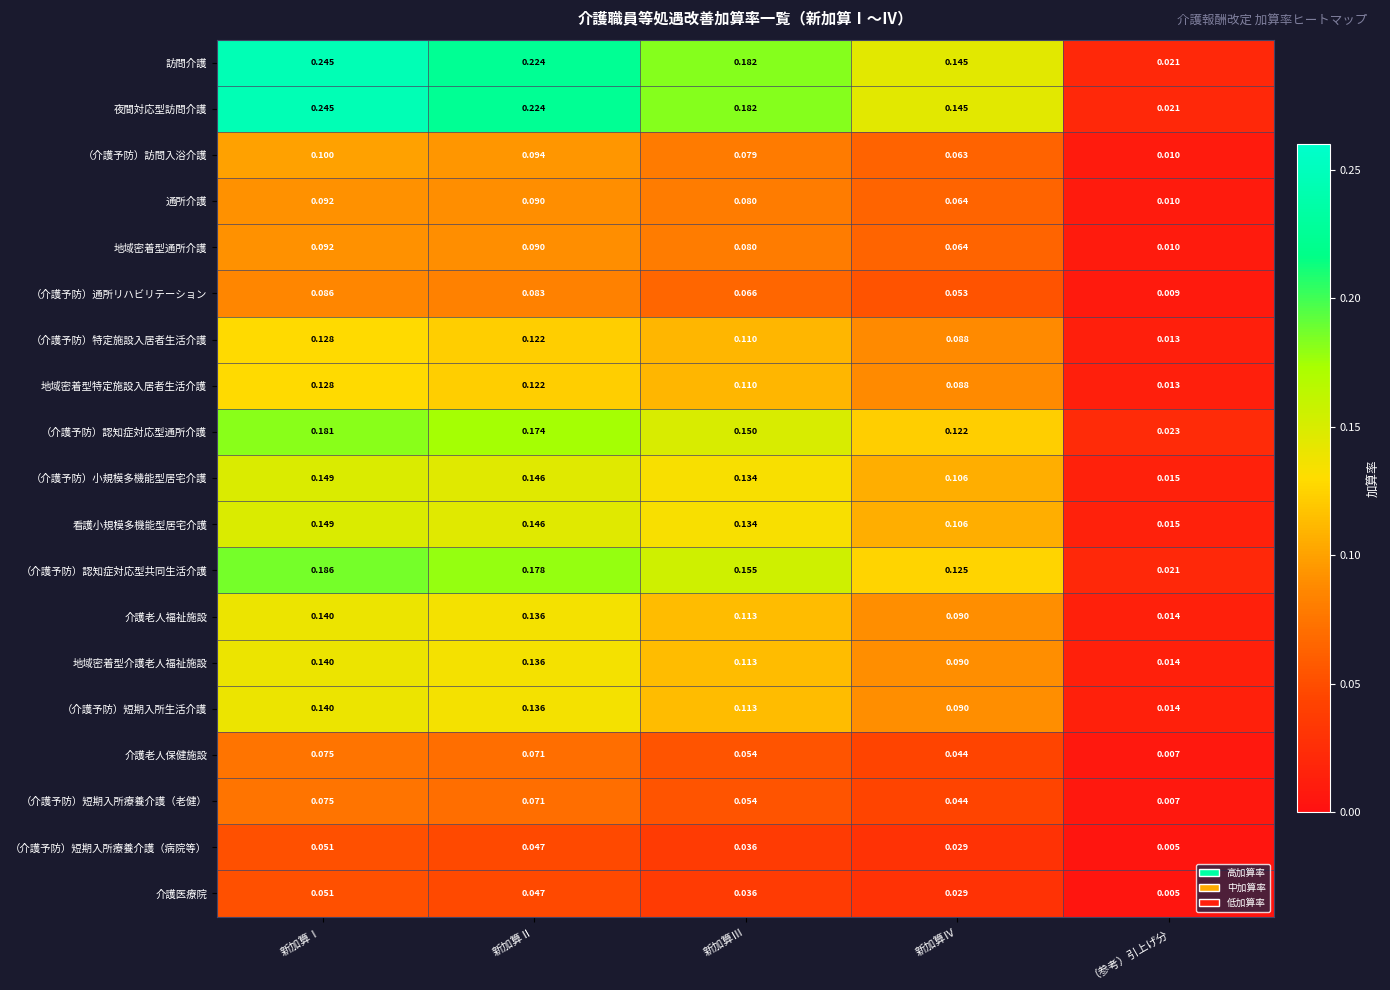

Rank the categories by （介護予防）小規模多機能型居宅介護 value from highest to lowest.

新加算Ⅰ, 新加算Ⅱ, 新加算Ⅲ, 新加算Ⅳ, （参考）引上げ分